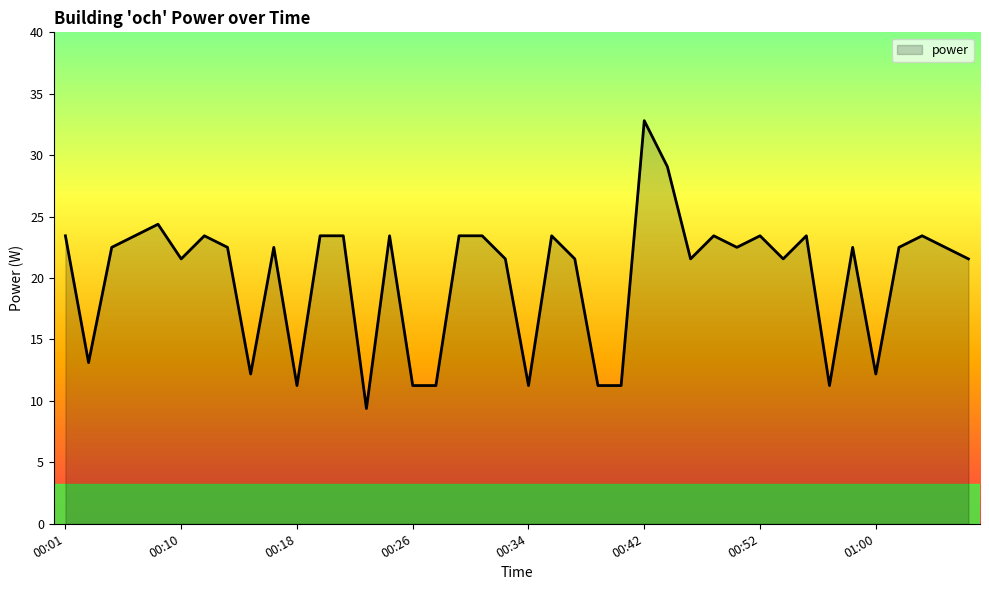

What is the greatest value displayed?

32.8